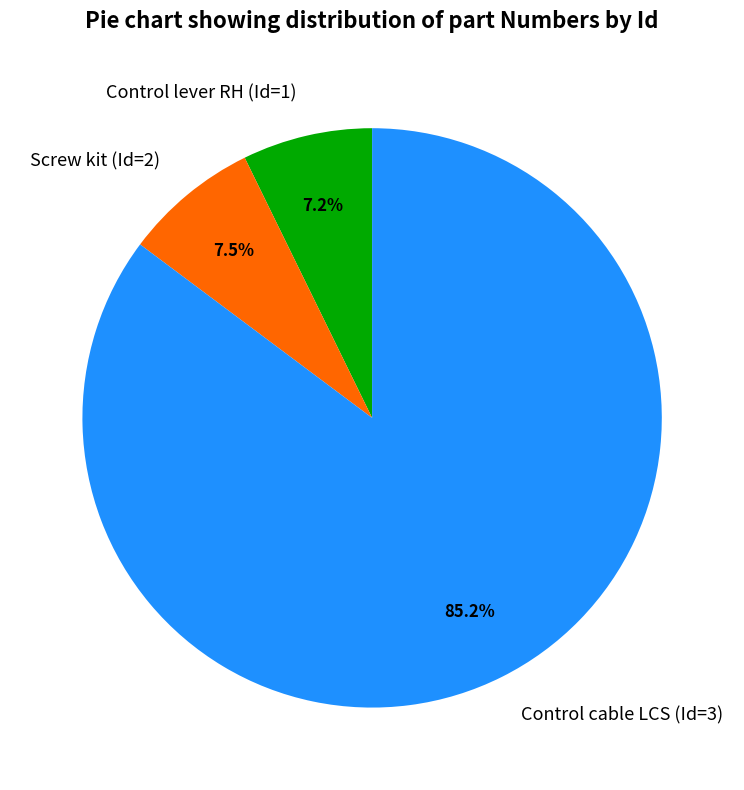

What percentage do Control cable LCS (Id=3) and Screw kit (Id=2) together represent?

92.8%